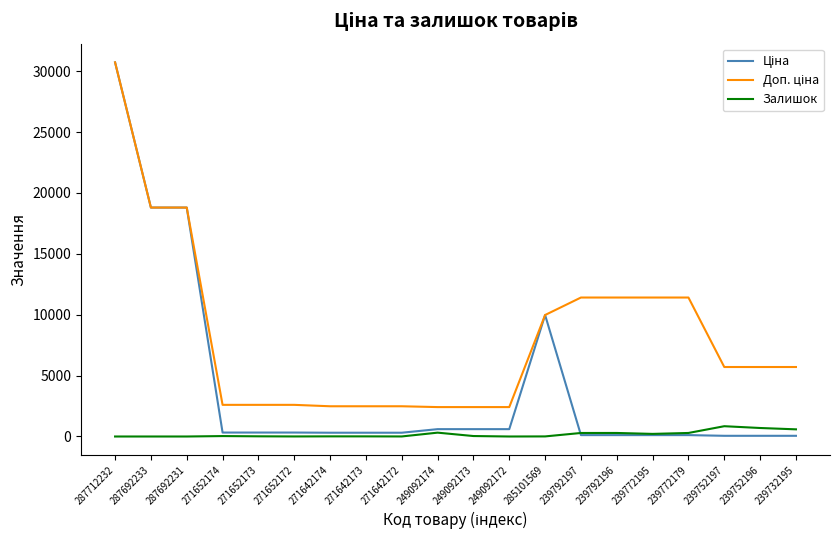

Does the chart have visible grid lines?

No